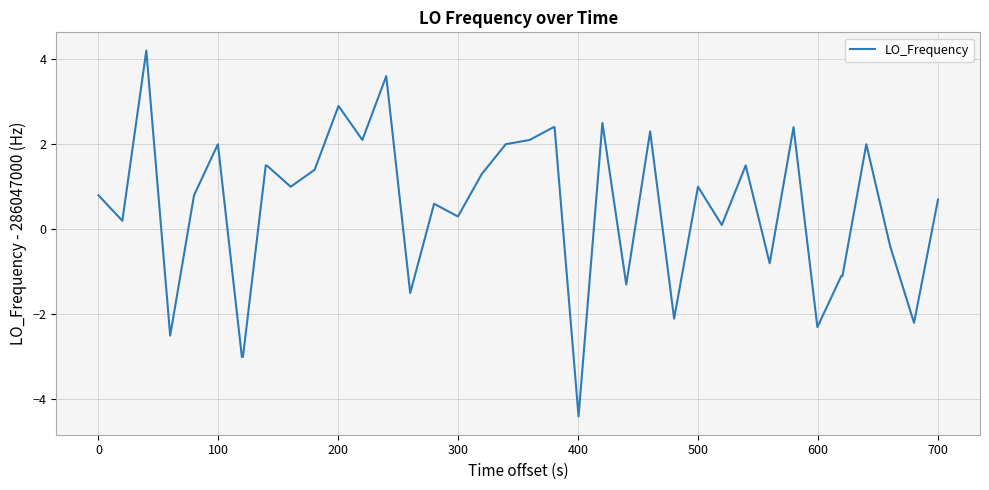

How many distinct data groups are displayed?

1